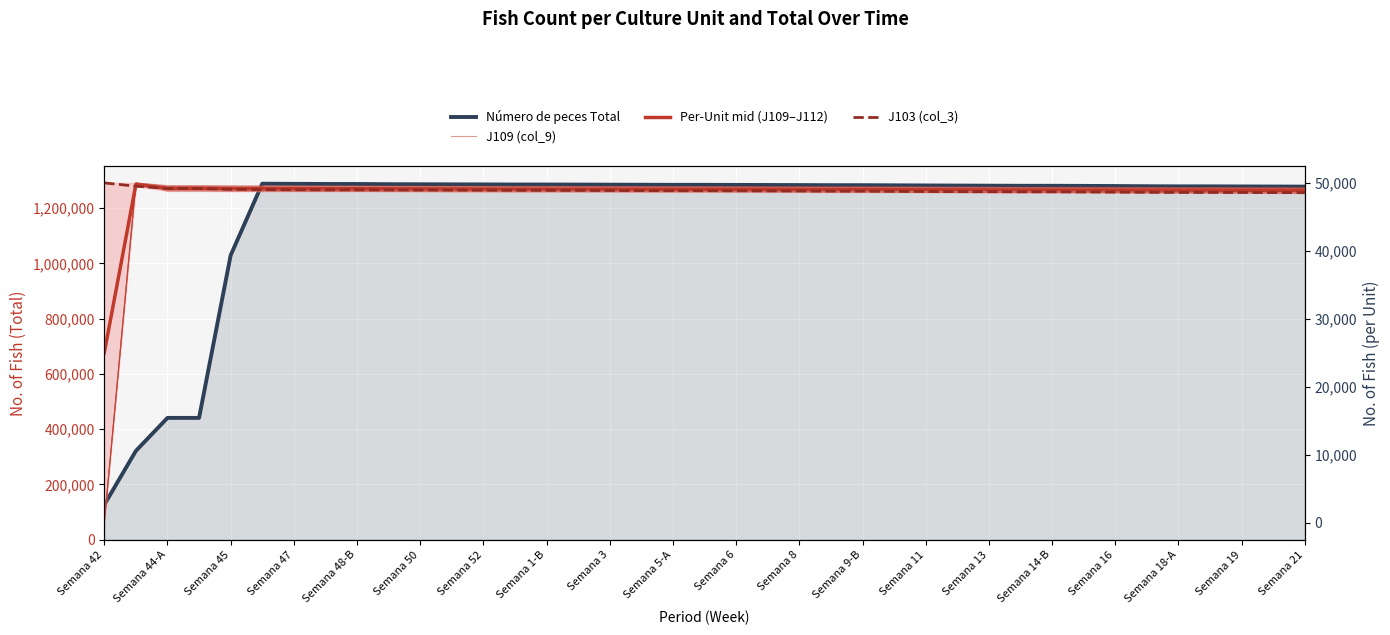

Reading left to right, extract all data points from this chart.

Número de peces Total: 126631.0	321546.0	440889.0	440889.0	1029183.0	1288363.0	1287857.0	1287365.0	1287365.0	1286525.0	1286285.0	1285999.0	1285753.0	1285406.0	1285406.0	1285180.0	1284881.0	1284564.0	1284276.0	1284276.0	1283993.0	1283702.0	1283408.0	1282991.0	1282991.0	1282534.0	1282049.0	1281608.0	1281221.0	1280851.0	1280851.0	1280405.0	1279977.0	1279172.0	1278774.0	1278774.0	1278419.0	1278166.0	1277813.0
J109 (col_9): 0.0	50000.0	48935.0	48935.0	48910.0	48865.0	48860.0	48854.0	48854.0	48845.0	48836.0	48826.0	48819.0	48807.0	48807.0	48800.0	48784.0	48774.0	48764.0	48764.0	48750.0	48735.0	48727.0	48712.0	48712.0	48693.0	48661.0	48648.0	48635.0	48620.0	48620.0	48611.0	48600.0	48587.0	48572.0	48572.0	48564.0	48553.0	48539.0
Per-Unit mid (J109–J112): 25000.0	49756.5	49204.5	49204.5	49169.0	49163.5	49156.0	49144.5	49144.5	49133.0	49124.0	49112.0	49102.5	49093.0	49093.0	49087.0	49079.0	49071.0	49065.0	49065.0	49057.0	49050.0	49039.5	49027.5	49027.5	49014.5	48996.5	48985.5	48973.5	48966.0	48966.0	48957.0	48949.0	48940.5	48930.0	48930.0	48918.0	48910.0	48893.5
J103 (col_3): 50000.0	49513.0	49181.0	49181.0	49059.0	49018.0	49001.0	48988.0	48988.0	48976.0	48963.0	48949.0	48936.0	48912.0	48912.0	48901.0	48885.0	48867.0	48855.0	48855.0	48843.0	48829.0	48817.0	48791.0	48791.0	48759.0	48736.0	48717.0	48703.0	48688.0	48688.0	48662.0	48646.0	48618.0	48600.0	48600.0	48588.0	48579.0	48565.0